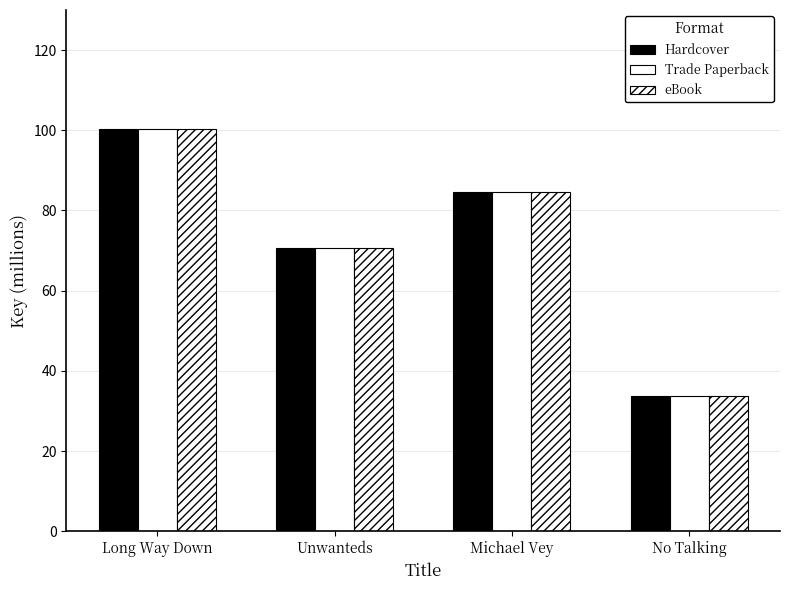

Are the bars horizontal?

No